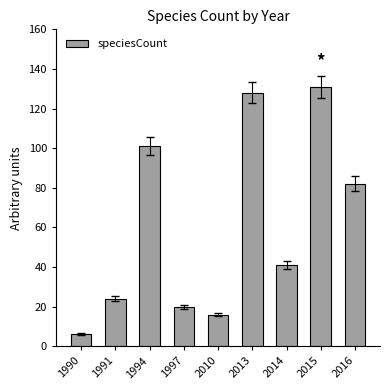

What is the difference between the maximum and minimum values?

125